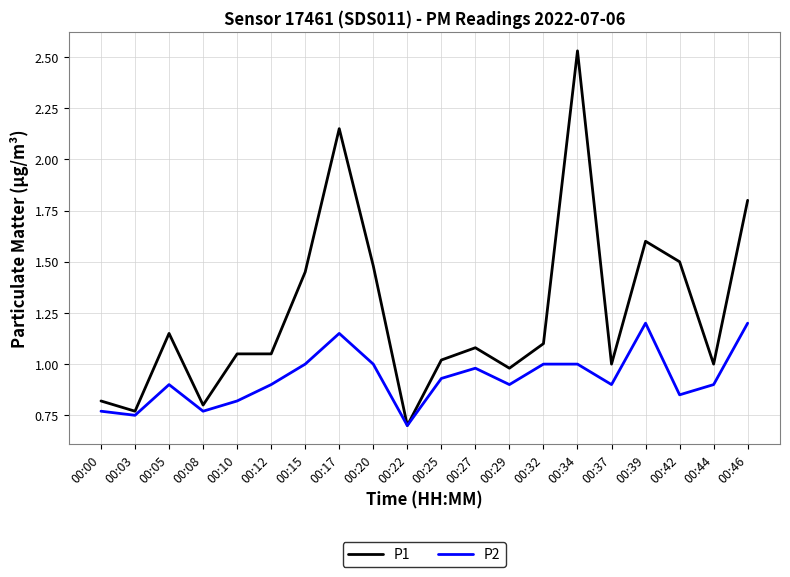

Between 00:25 and 00:32, which series saw the biggest shift?

P1